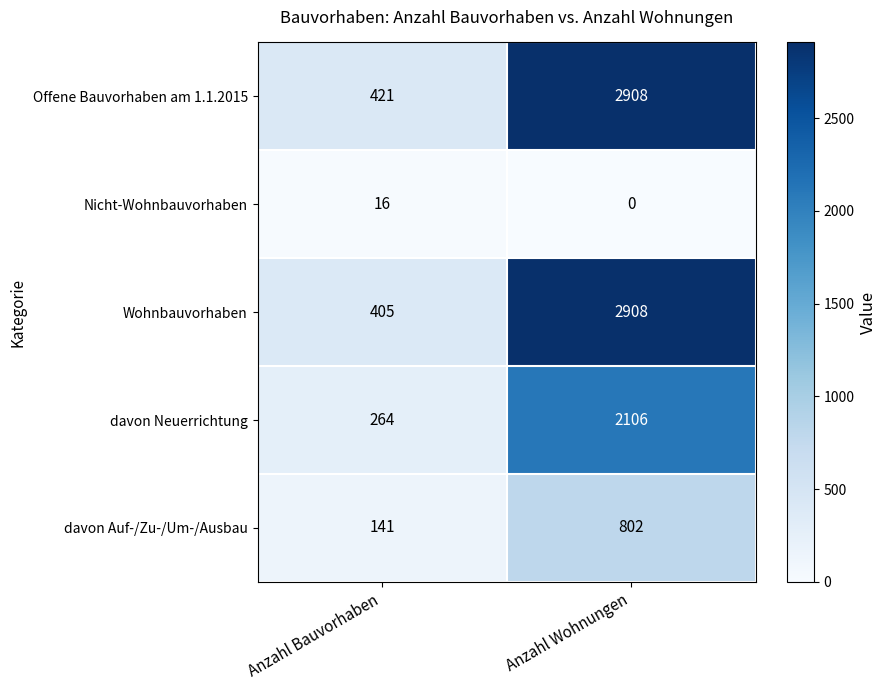

What is the sum of all davon Auf-/Zu-/Um-/Ausbau values?

943